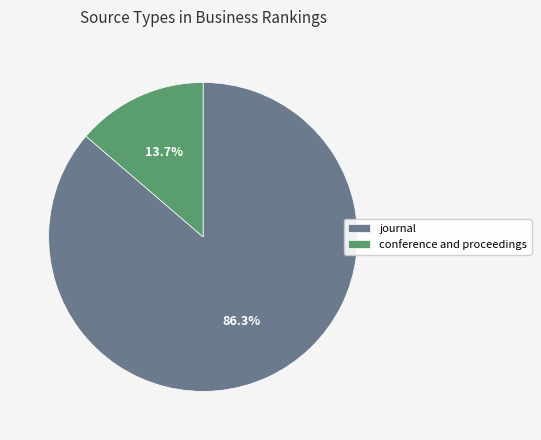

Is journal the majority of the pie?

Yes